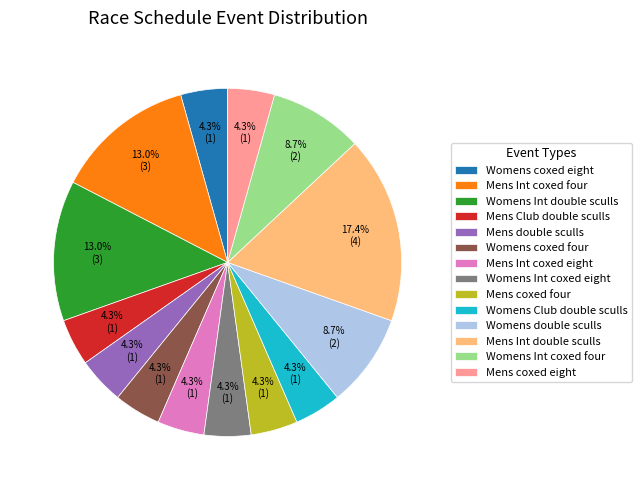

The Mens Int coxed four slice represents 13% of the pie. True or false?

True